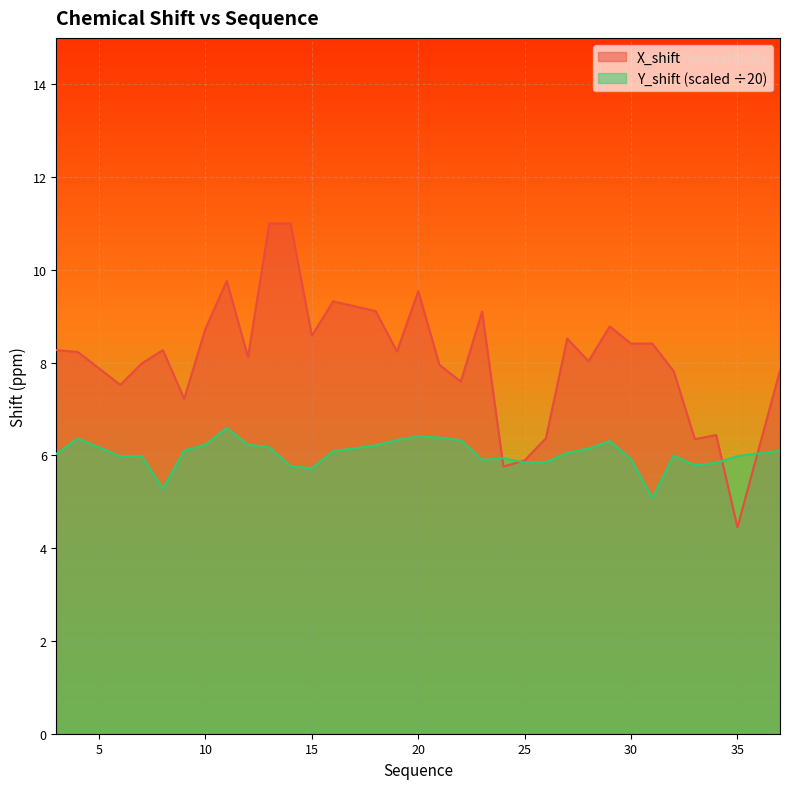

In Y_shift, how many points are higher than both neighbors (excluding endpoints)?

7